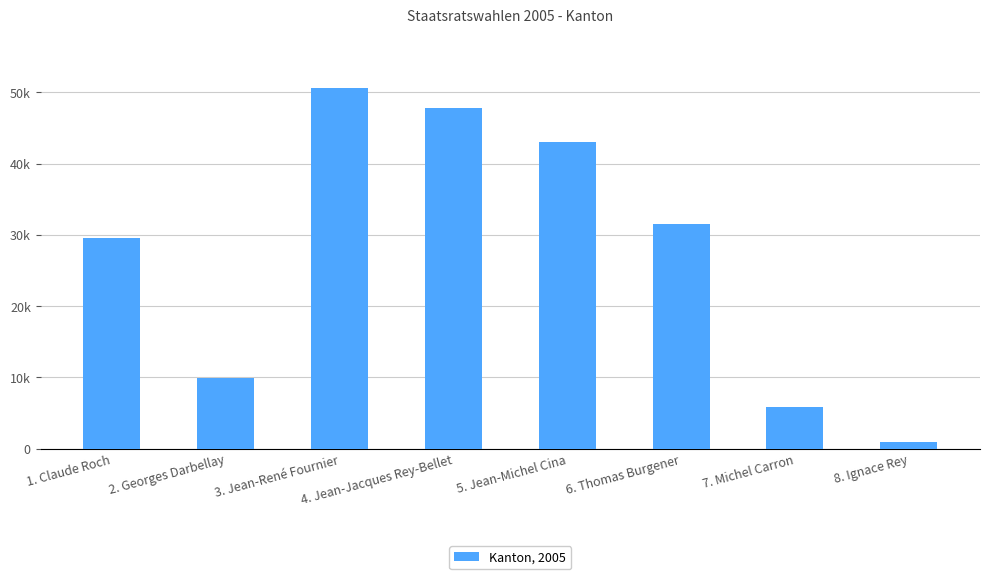

Where is the data nearest to the value 25704?

1. Claude Roch